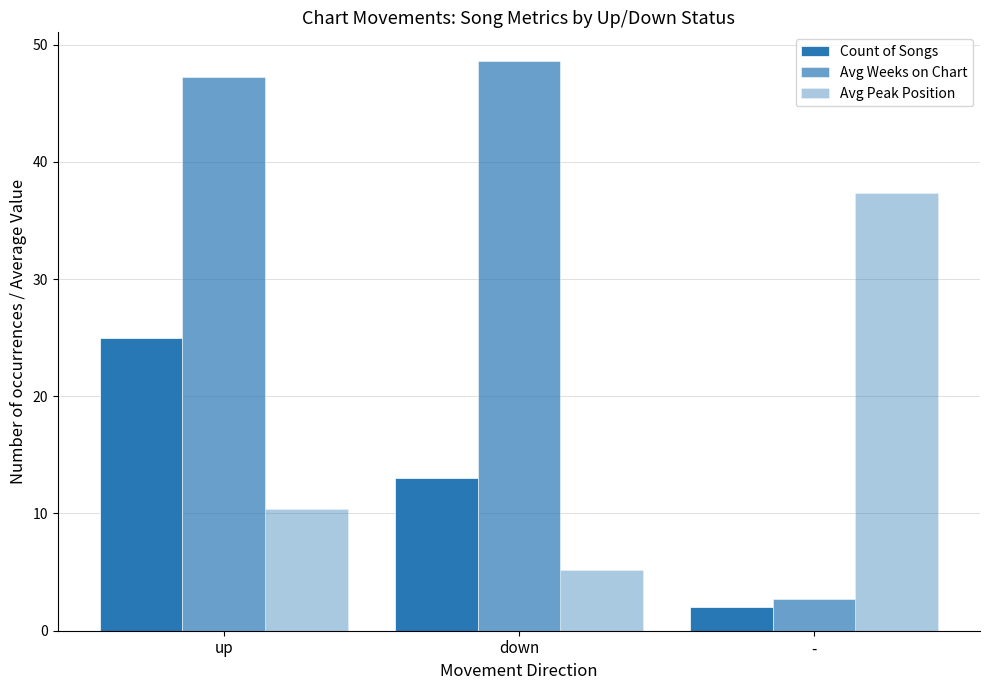

How many data points does each series have?

3